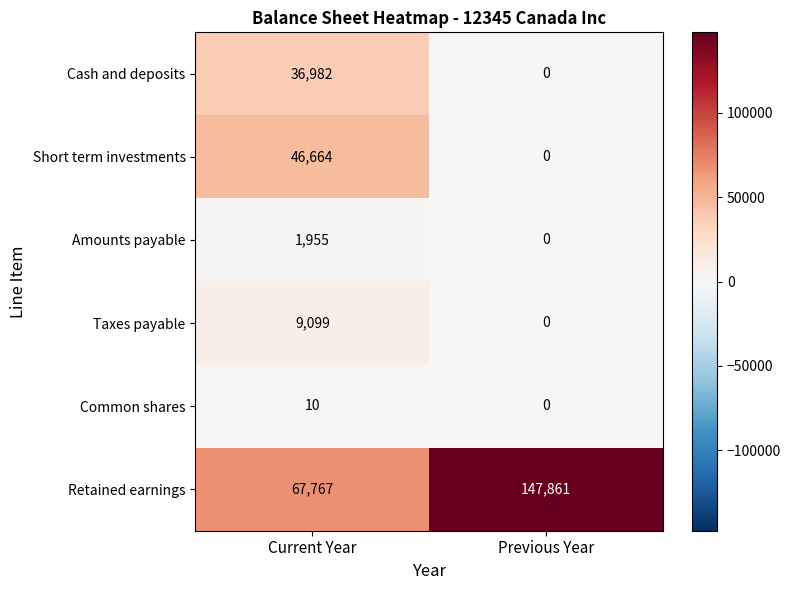

What is the difference between the Common shares values at Previous Year and Current Year?

10